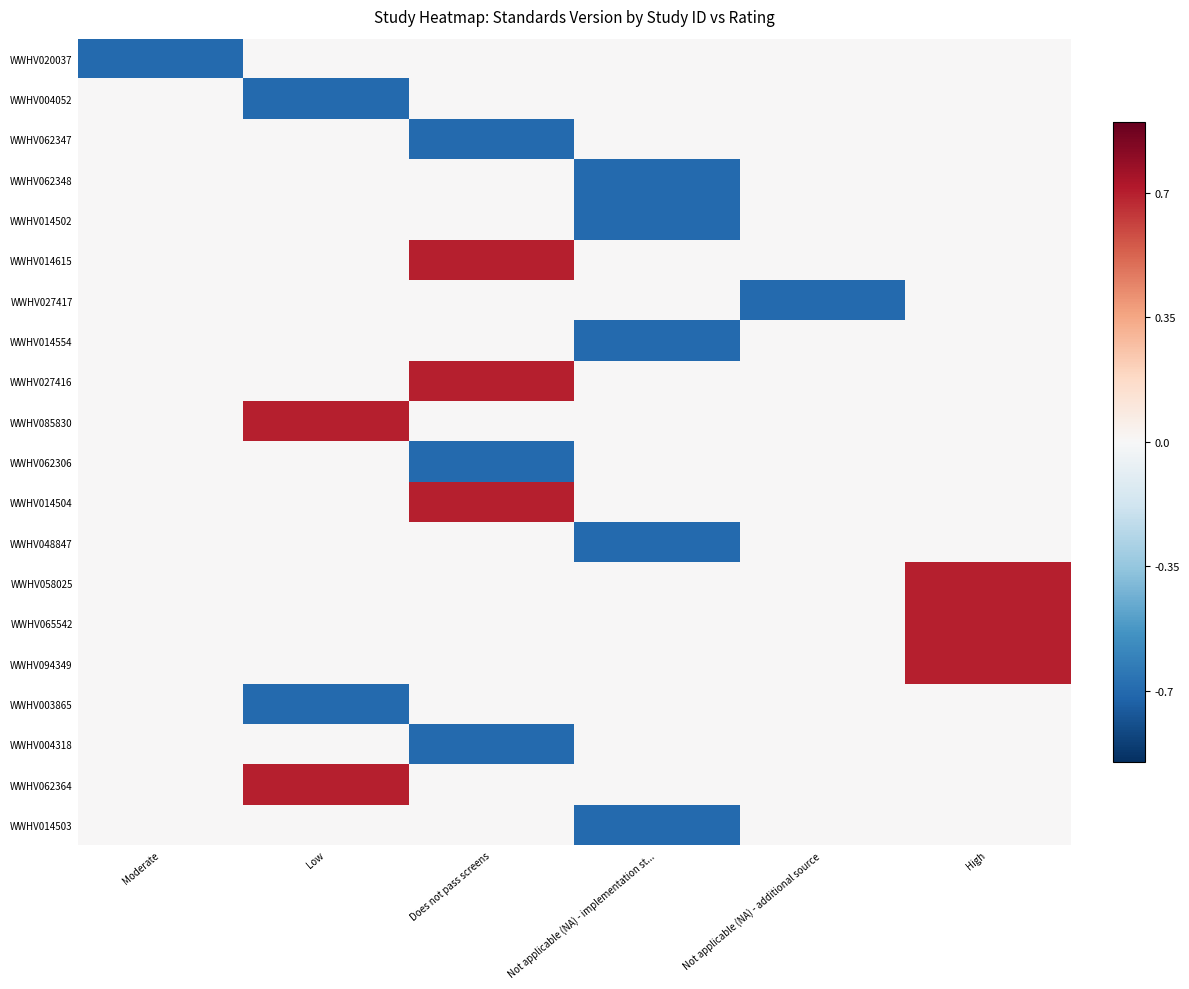

Reading left to right, what are all the values shown in this chart?

WWHV020037: Moderate=-0.7	Low=0.0	Does not pass screens=0.0	Not applicable (NA) - implementation st...=0.0	Not applicable (NA) - additional source=0.0	High=0.0
WWHV004052: Moderate=0.0	Low=-0.7	Does not pass screens=0.0	Not applicable (NA) - implementation st...=0.0	Not applicable (NA) - additional source=0.0	High=0.0
WWHV062347: Moderate=0.0	Low=0.0	Does not pass screens=-0.7	Not applicable (NA) - implementation st...=0.0	Not applicable (NA) - additional source=0.0	High=0.0
WWHV062348: Moderate=0.0	Low=0.0	Does not pass screens=0.0	Not applicable (NA) - implementation st...=-0.7	Not applicable (NA) - additional source=0.0	High=0.0
WWHV014502: Moderate=0.0	Low=0.0	Does not pass screens=0.0	Not applicable (NA) - implementation st...=-0.7	Not applicable (NA) - additional source=0.0	High=0.0
WWHV014615: Moderate=0.0	Low=0.0	Does not pass screens=0.7	Not applicable (NA) - implementation st...=0.0	Not applicable (NA) - additional source=0.0	High=0.0
WWHV027417: Moderate=0.0	Low=0.0	Does not pass screens=0.0	Not applicable (NA) - implementation st...=0.0	Not applicable (NA) - additional source=-0.7	High=0.0
WWHV014554: Moderate=0.0	Low=0.0	Does not pass screens=0.0	Not applicable (NA) - implementation st...=-0.7	Not applicable (NA) - additional source=0.0	High=0.0
WWHV027416: Moderate=0.0	Low=0.0	Does not pass screens=0.7	Not applicable (NA) - implementation st...=0.0	Not applicable (NA) - additional source=0.0	High=0.0
WWHV085830: Moderate=0.0	Low=0.7	Does not pass screens=0.0	Not applicable (NA) - implementation st...=0.0	Not applicable (NA) - additional source=0.0	High=0.0
WWHV062306: Moderate=0.0	Low=0.0	Does not pass screens=-0.7	Not applicable (NA) - implementation st...=0.0	Not applicable (NA) - additional source=0.0	High=0.0
WWHV014504: Moderate=0.0	Low=0.0	Does not pass screens=0.7	Not applicable (NA) - implementation st...=0.0	Not applicable (NA) - additional source=0.0	High=0.0
WWHV048847: Moderate=0.0	Low=0.0	Does not pass screens=0.0	Not applicable (NA) - implementation st...=-0.7	Not applicable (NA) - additional source=0.0	High=0.0
WWHV058025: Moderate=0.0	Low=0.0	Does not pass screens=0.0	Not applicable (NA) - implementation st...=0.0	Not applicable (NA) - additional source=0.0	High=0.7
WWHV065542: Moderate=0.0	Low=0.0	Does not pass screens=0.0	Not applicable (NA) - implementation st...=0.0	Not applicable (NA) - additional source=0.0	High=0.7
WWHV094349: Moderate=0.0	Low=0.0	Does not pass screens=0.0	Not applicable (NA) - implementation st...=0.0	Not applicable (NA) - additional source=0.0	High=0.7
WWHV003865: Moderate=0.0	Low=-0.7	Does not pass screens=0.0	Not applicable (NA) - implementation st...=0.0	Not applicable (NA) - additional source=0.0	High=0.0
WWHV004318: Moderate=0.0	Low=0.0	Does not pass screens=-0.7	Not applicable (NA) - implementation st...=0.0	Not applicable (NA) - additional source=0.0	High=0.0
WWHV062364: Moderate=0.0	Low=0.7	Does not pass screens=0.0	Not applicable (NA) - implementation st...=0.0	Not applicable (NA) - additional source=0.0	High=0.0
WWHV014503: Moderate=0.0	Low=0.0	Does not pass screens=0.0	Not applicable (NA) - implementation st...=-0.7	Not applicable (NA) - additional source=0.0	High=0.0